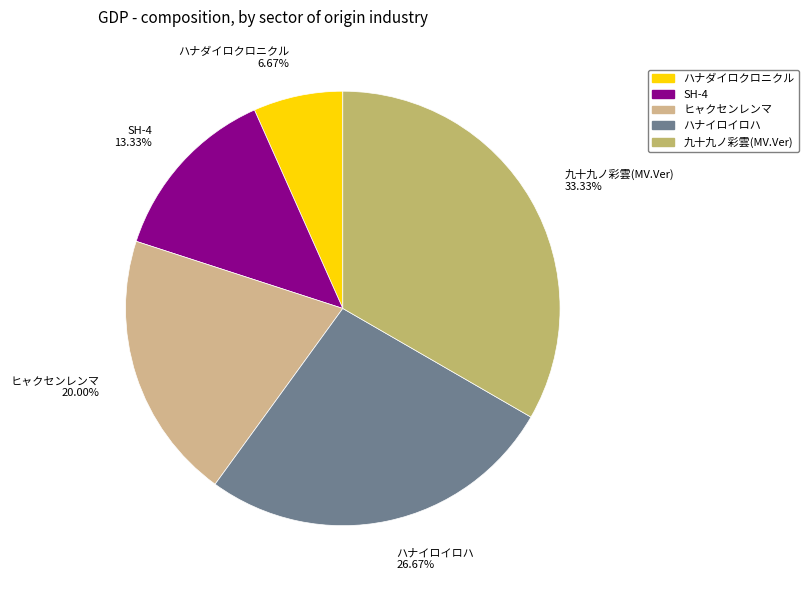

How many segments does this pie chart have?

5